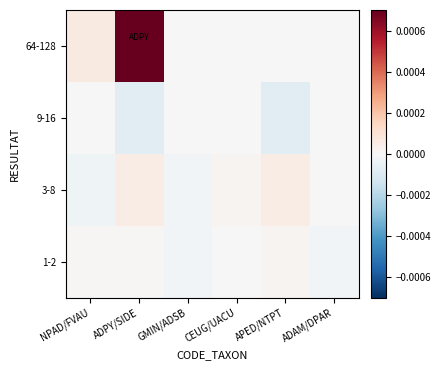

At how many categories does at least one series exceed 0?

4